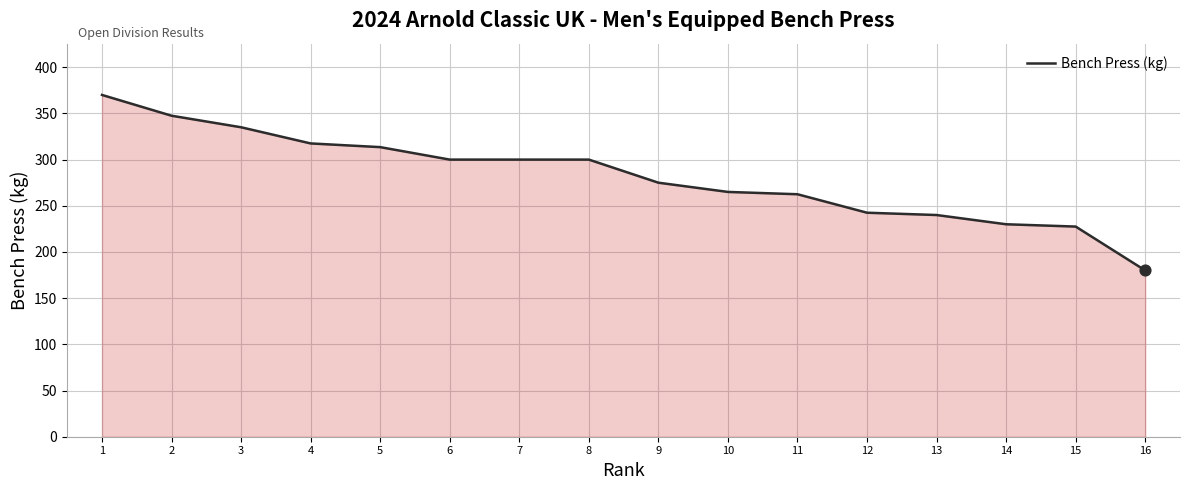

Approximately how many times larger is the value at 12 compared to 10?

0.9